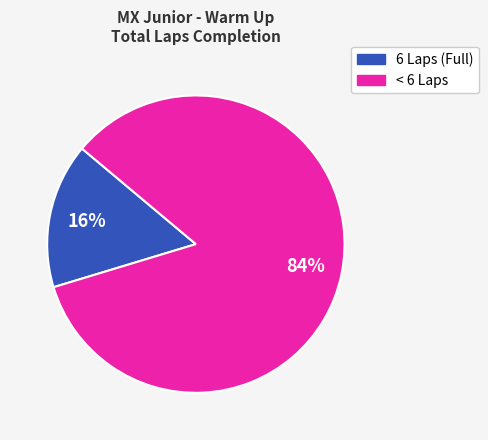

How many segments does this pie chart have?

2